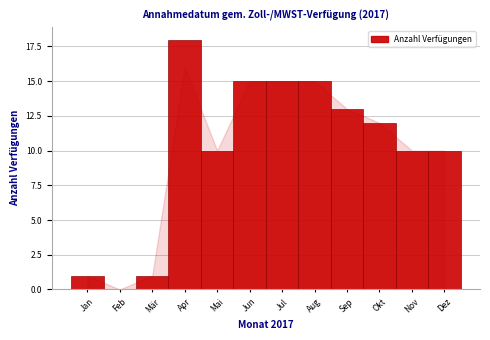

Reading left to right, what are all the values shown in this chart?

Jan=1	Feb=0	Mär=1	Apr=18	Mai=10	Jun=15	Jul=15	Aug=15	Sep=13	Okt=12	Nov=10	Dez=10